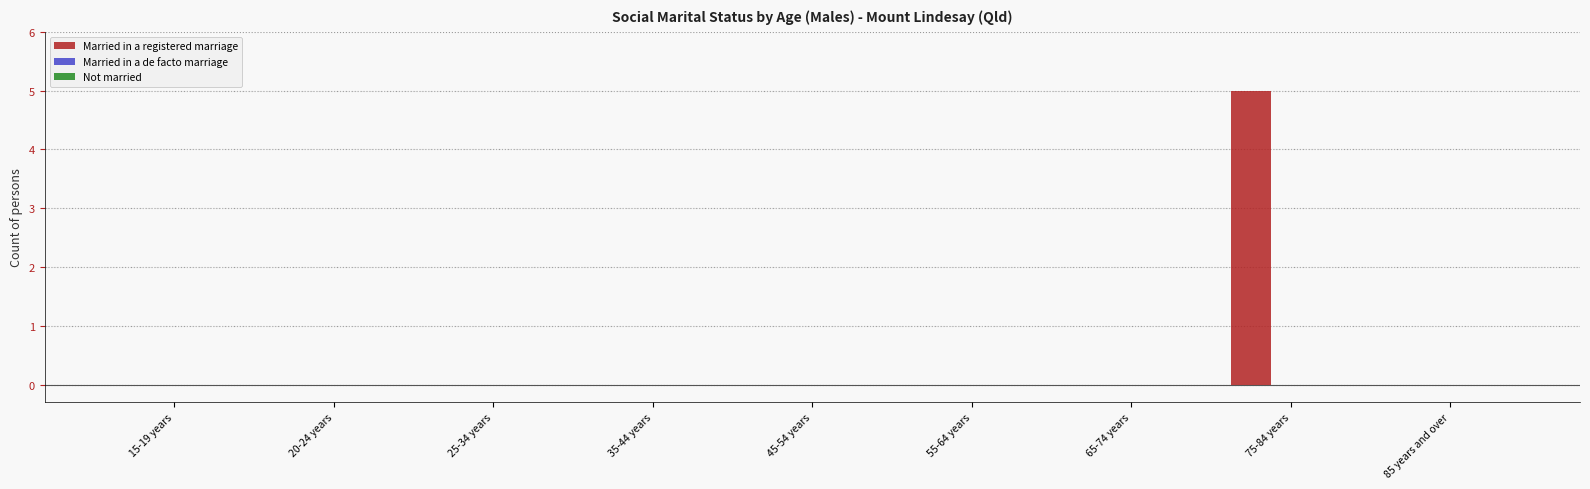

Reading left to right, extract all data points from this chart.

15-19 years=0	20-24 years=0	25-34 years=0	35-44 years=0	45-54 years=0	55-64 years=0	65-74 years=0	75-84 years=5	85 years and over=0